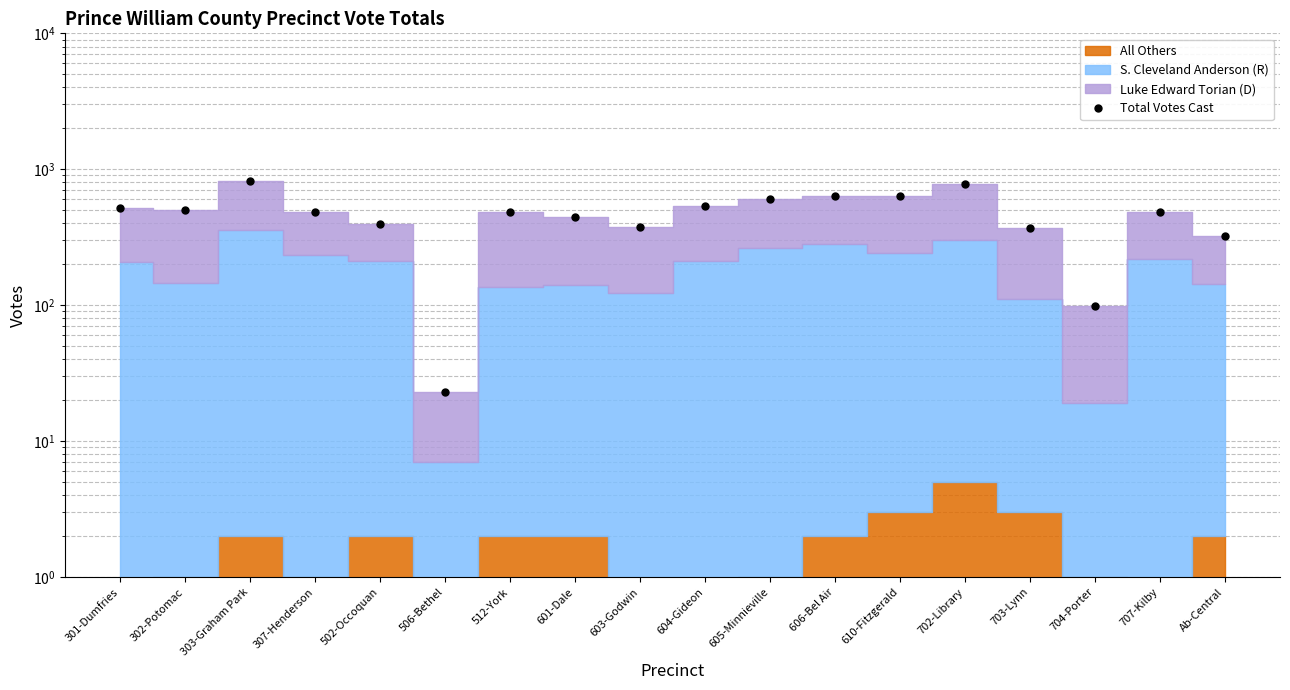

True or false: the data shows 399 at 502-Occoquan.

True